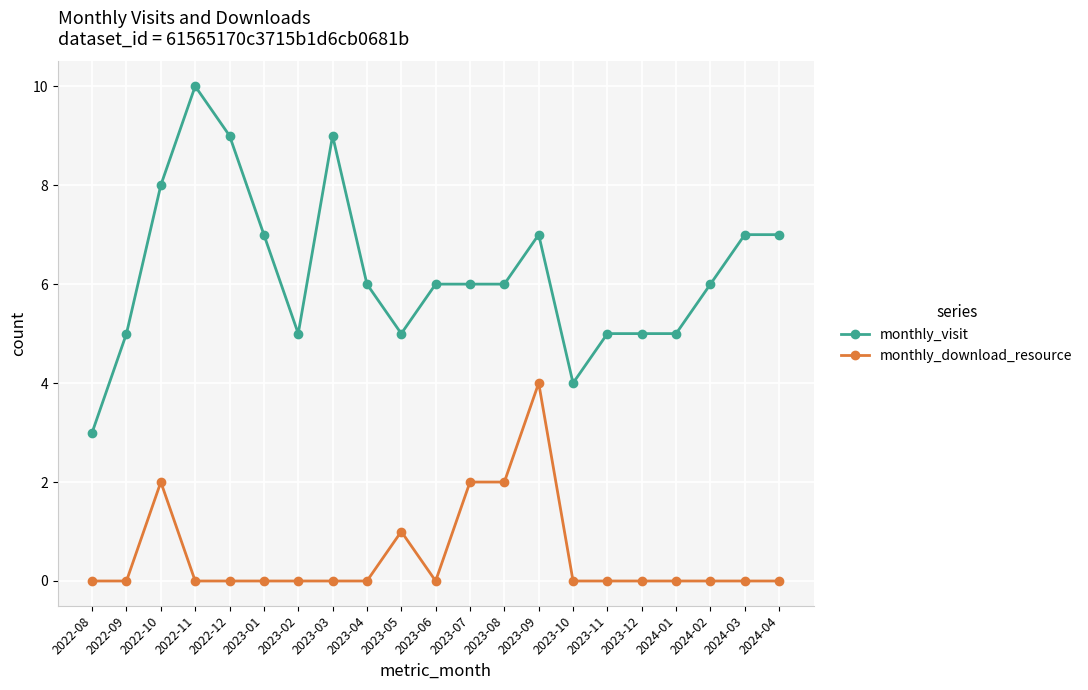

True or false: monthly_visit and monthly_download_resource intersect in this chart.

False